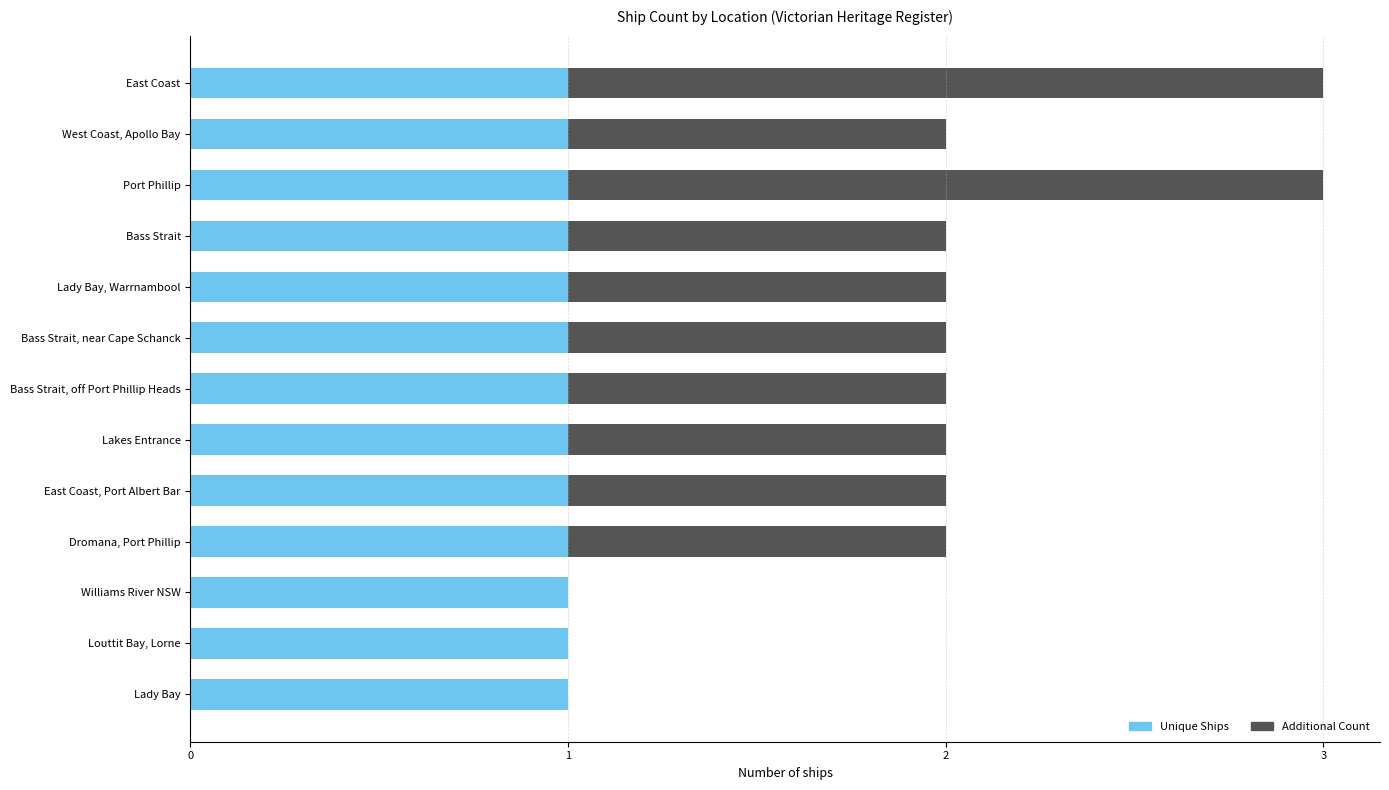

Is it true that Unique Ships equals 0 at Williams River NSW?

False